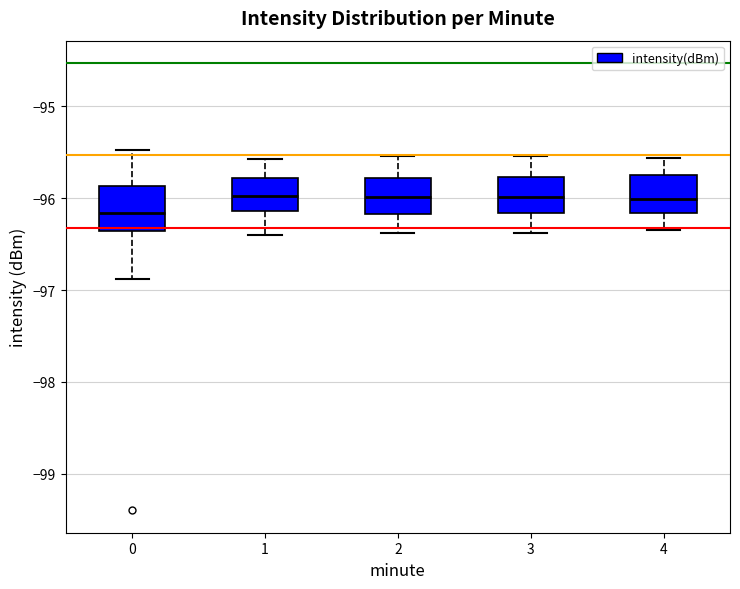

Where does the lower whisker of the box at x = 2 end on the y-axis? The values are not printed on the chart, so give them approximately, as read against the axis.

-96.4